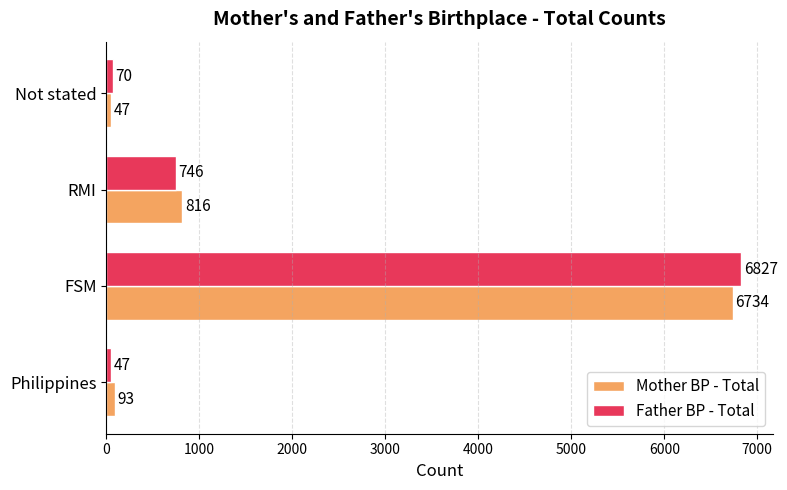

Read the Mother BP - Total value at FSM.

6734